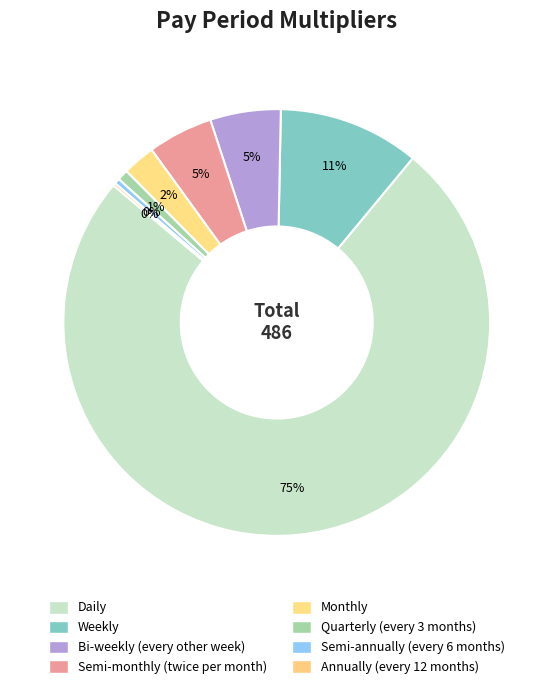

Is it true that Annually (every 12 months) is 6% of the pie?

False